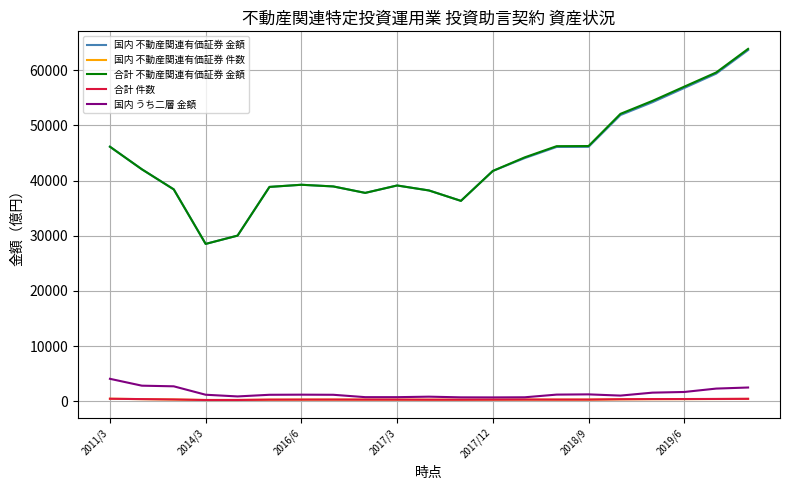

Which series has the largest range (max minus min)?

合計 不動産関連有価証券 金額